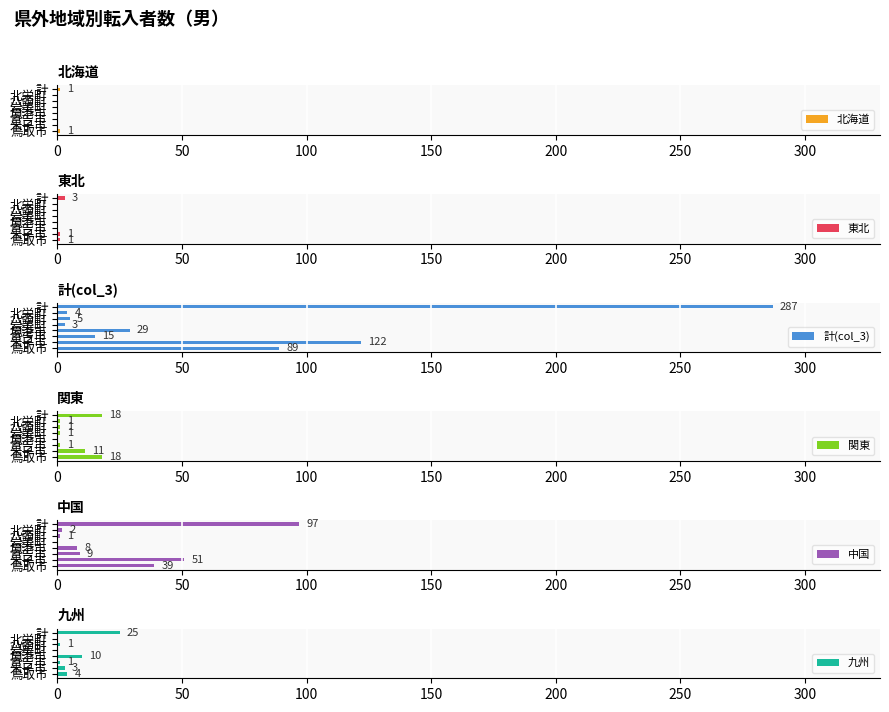

At which label does 計(col_3) reach its minimum?

岩美町